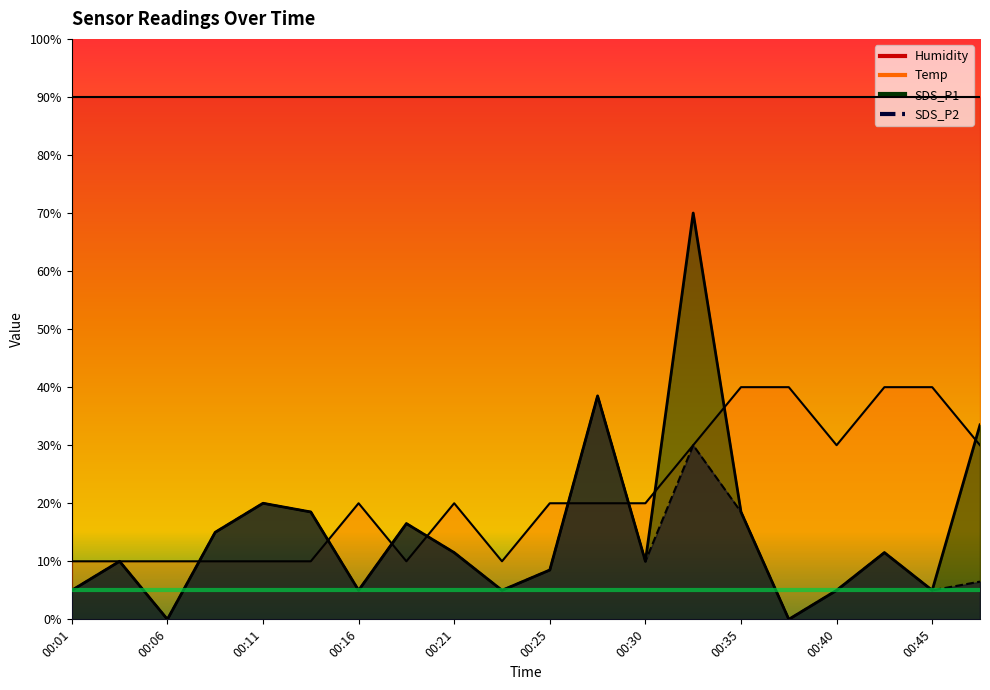

At which label does SDS_P1 reach its minimum?

00:06